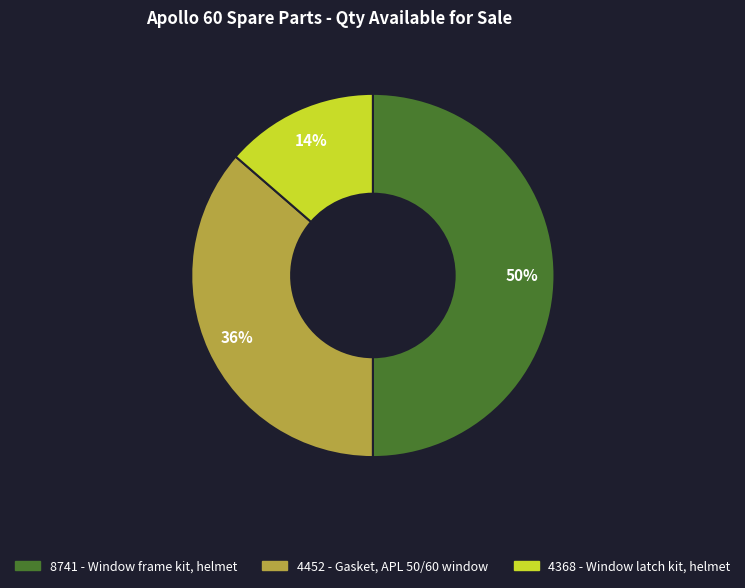

Is the sum of 8741 and 4452 greater than half?

Yes